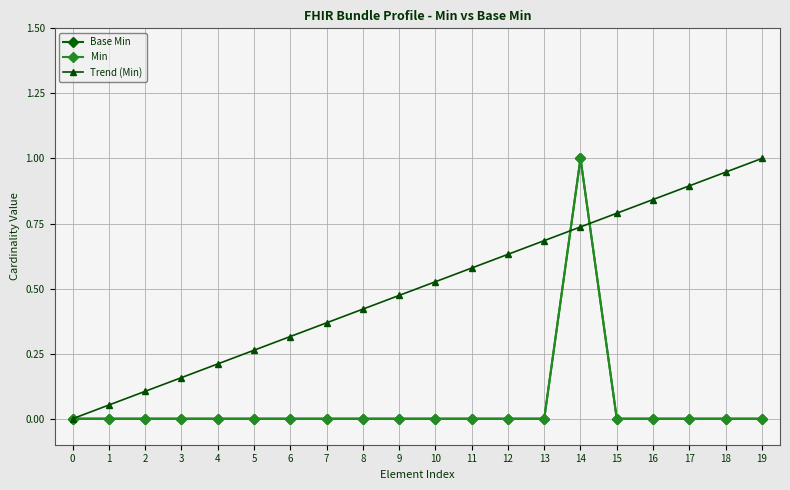

What is the difference between the maximum and minimum values in the Min series?

1.0